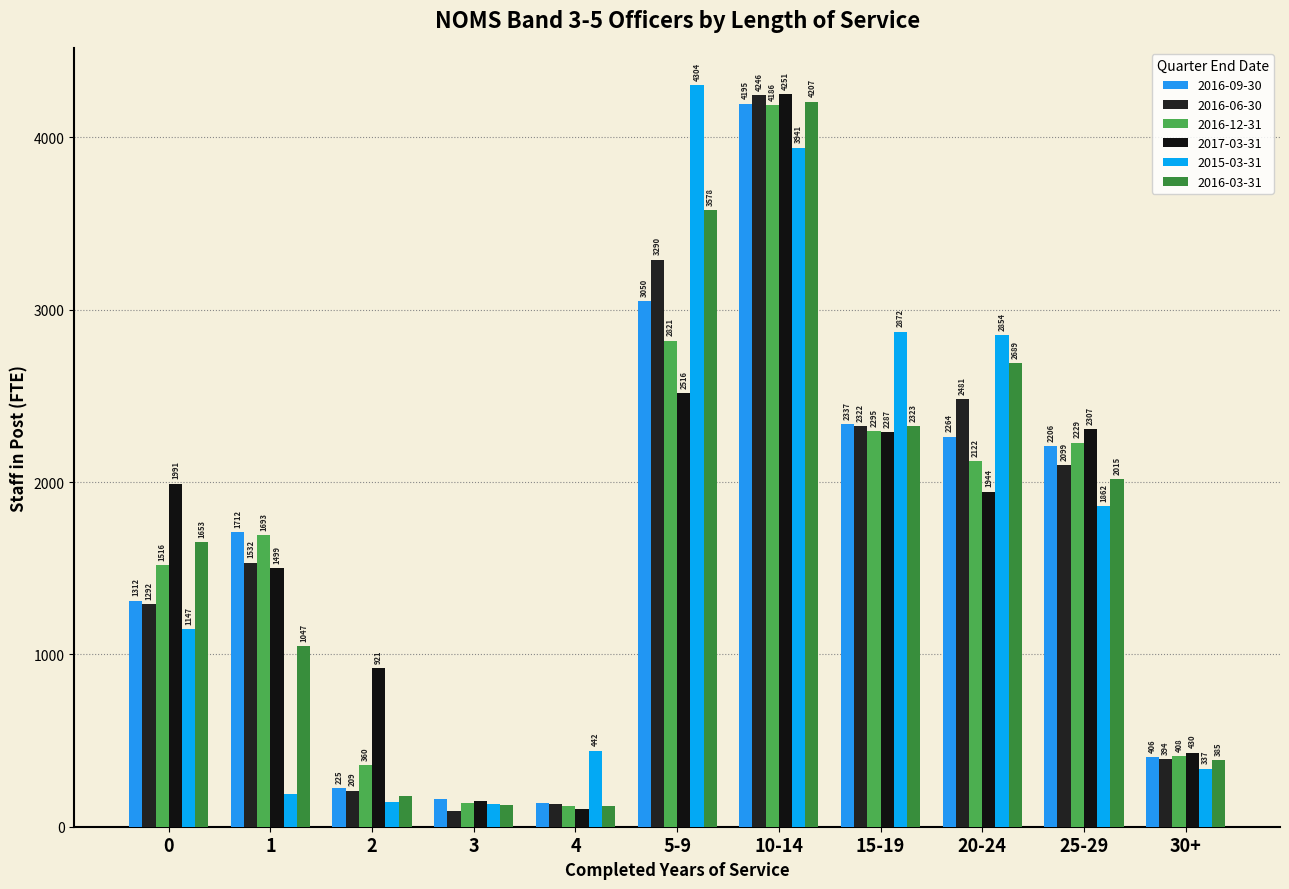

Is it true that 2016-09-30 equals 2206.4 at 25-29?

True